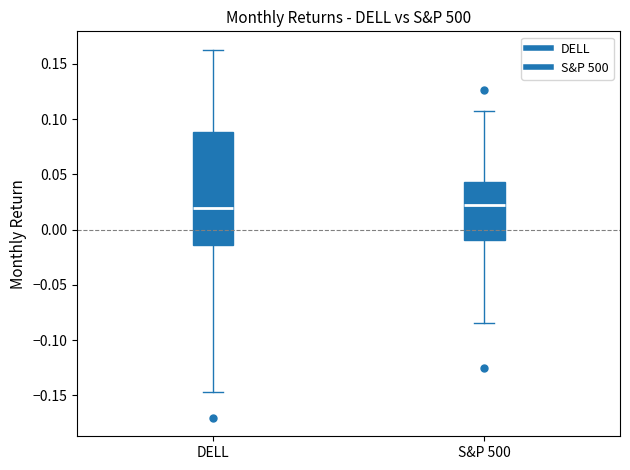

Comparing the boxes themselves (not the whiskers), which one is the tallest?

DELL